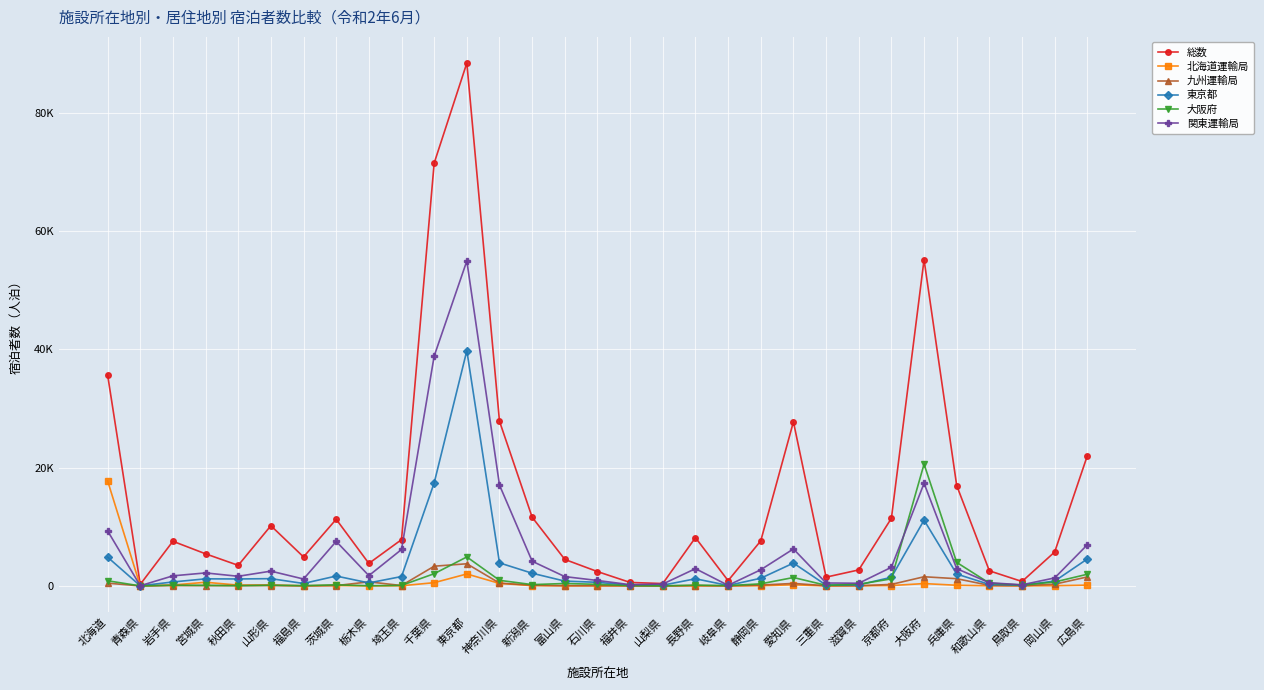

What are all the series names shown in the legend?

総数, 北海道運輸局, 九州運輸局, 東京都, 大阪府, 関東運輸局